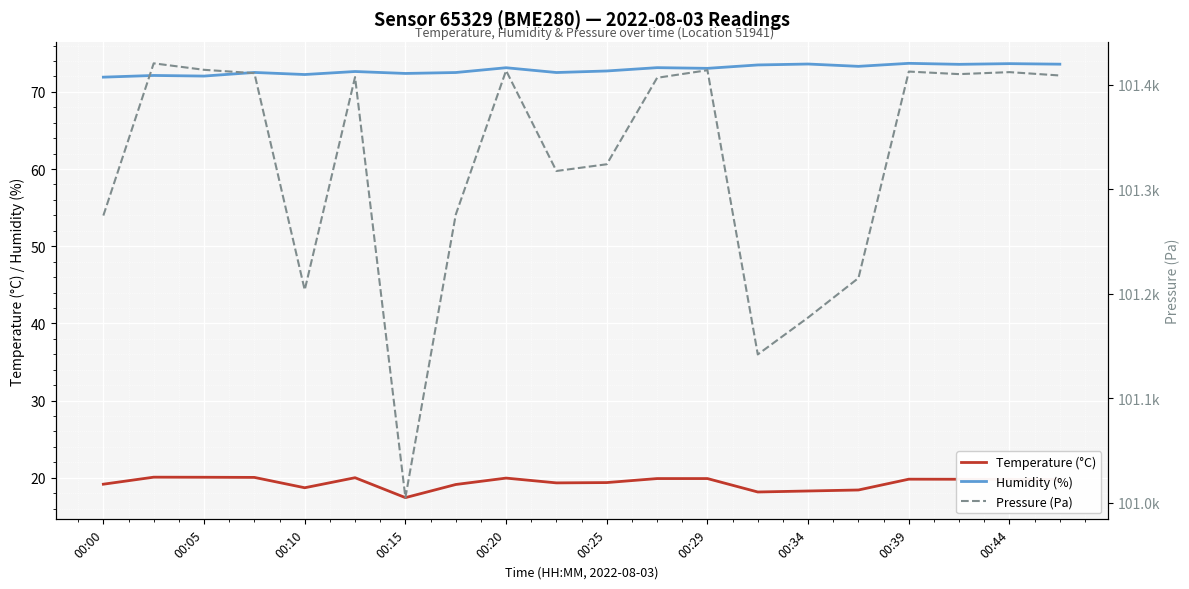

True or false: Pressure (Pa) has more than 2 interior local peaks.

True